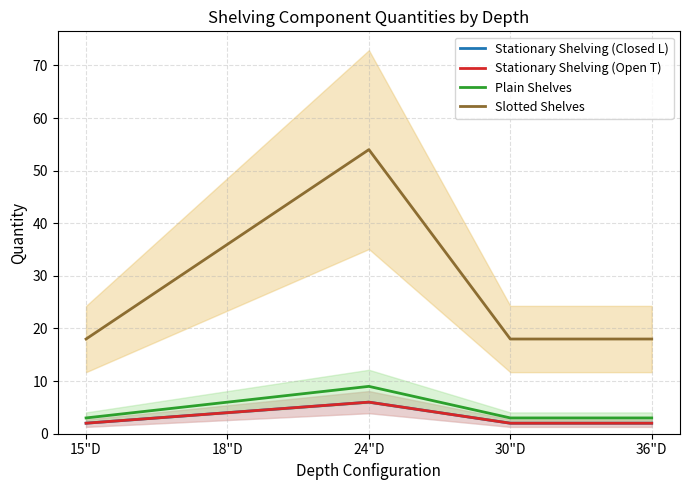

What is the sum of the Stationary Shelving (Open T) values at 15"D and 30"D?

4